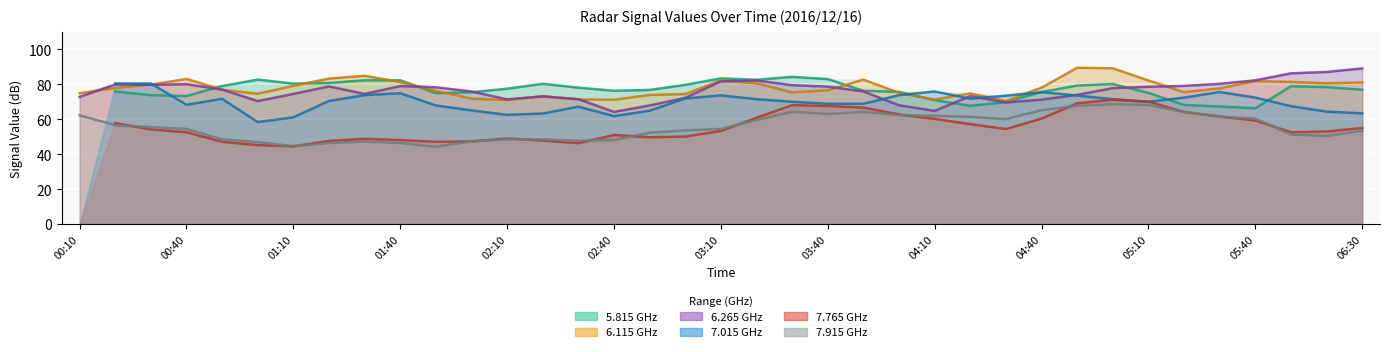

True or false: 5.815 GHz has more than 2 points higher than both neighbors.

True